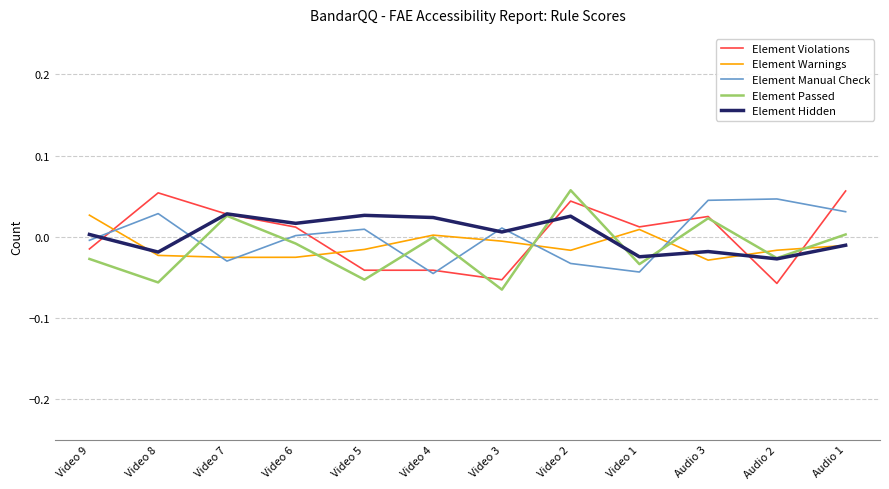

Where does the Element Violations series first go above 0?

Video 8